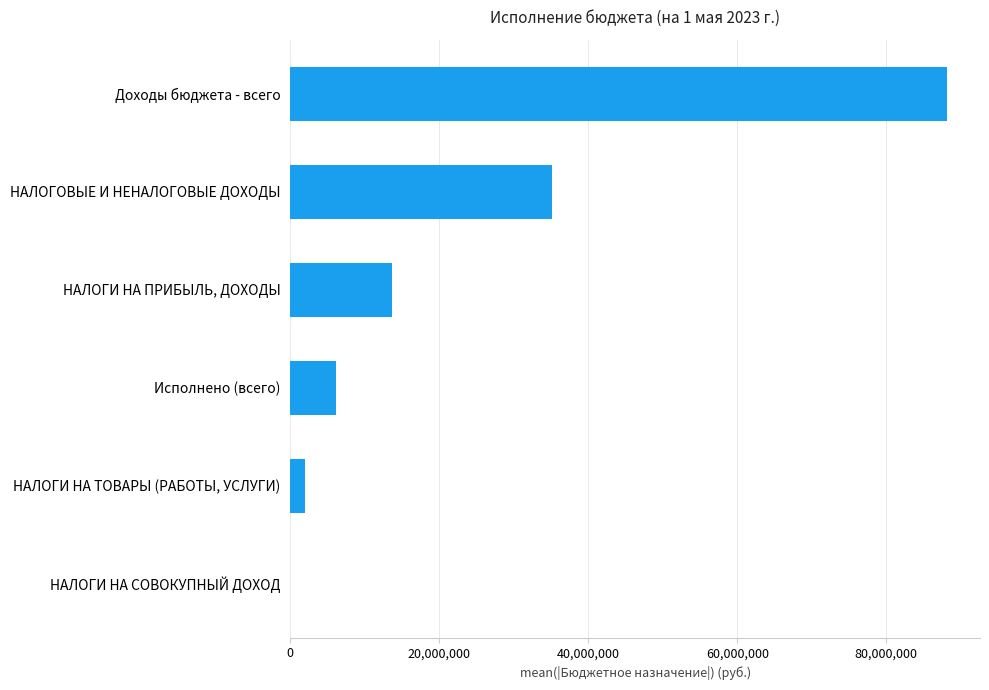

Reading bottom to top, what are all the values shown in this chart?

НАЛОГИ НА СОВОКУПНЫЙ ДОХОД=13700.0	НАЛОГИ НА ТОВАРЫ (РАБОТЫ, УСЛУГИ)=2031300.0	Исполнено (всего)=6121356.7	НАЛОГИ НА ПРИБЫЛЬ, ДОХОДЫ=13687700.0	НАЛОГОВЫЕ И НЕНАЛОГОВЫЕ ДОХОДЫ=35067600.0	Доходы бюджета - всего=88165659.0